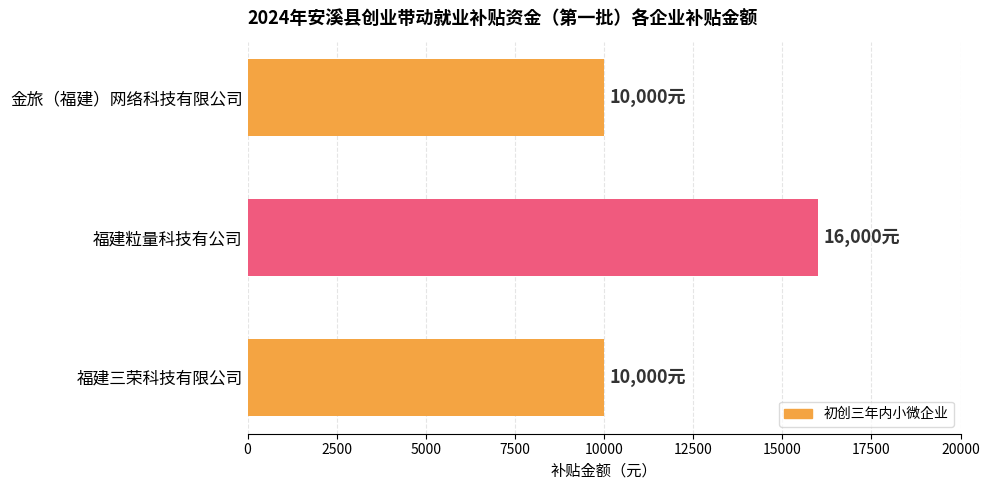

What is the average value?

12000